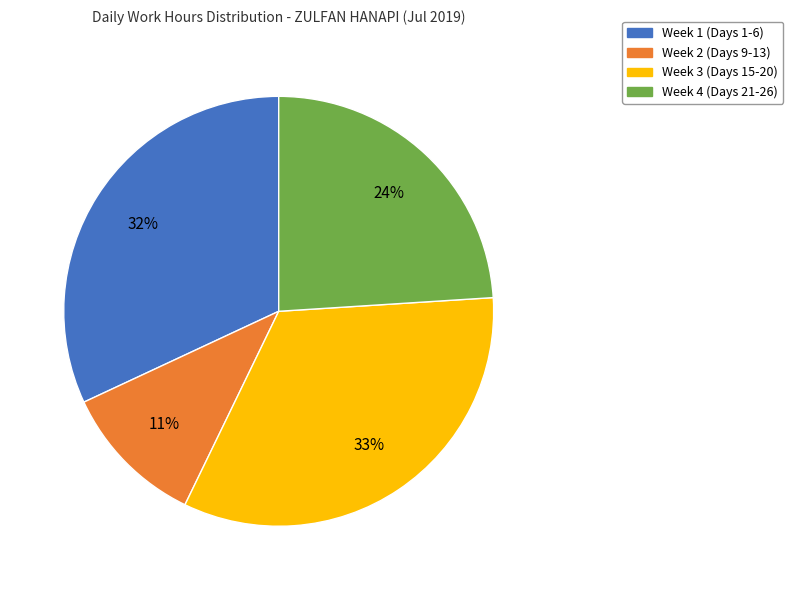

To the nearest percent, what is the difference between the largest and smallest slice percentages?

22%